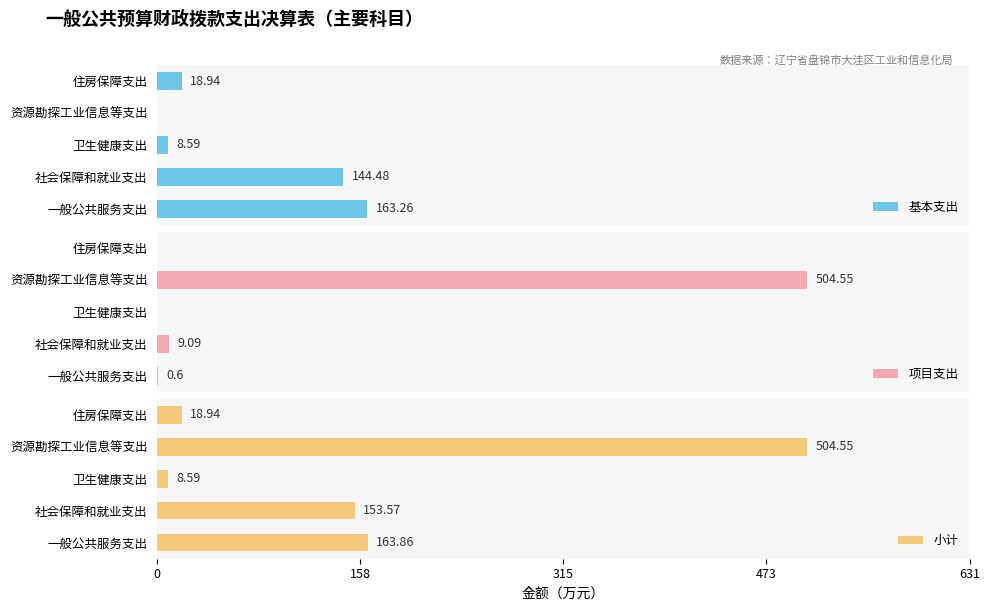

How many categories are shown in the chart?

5